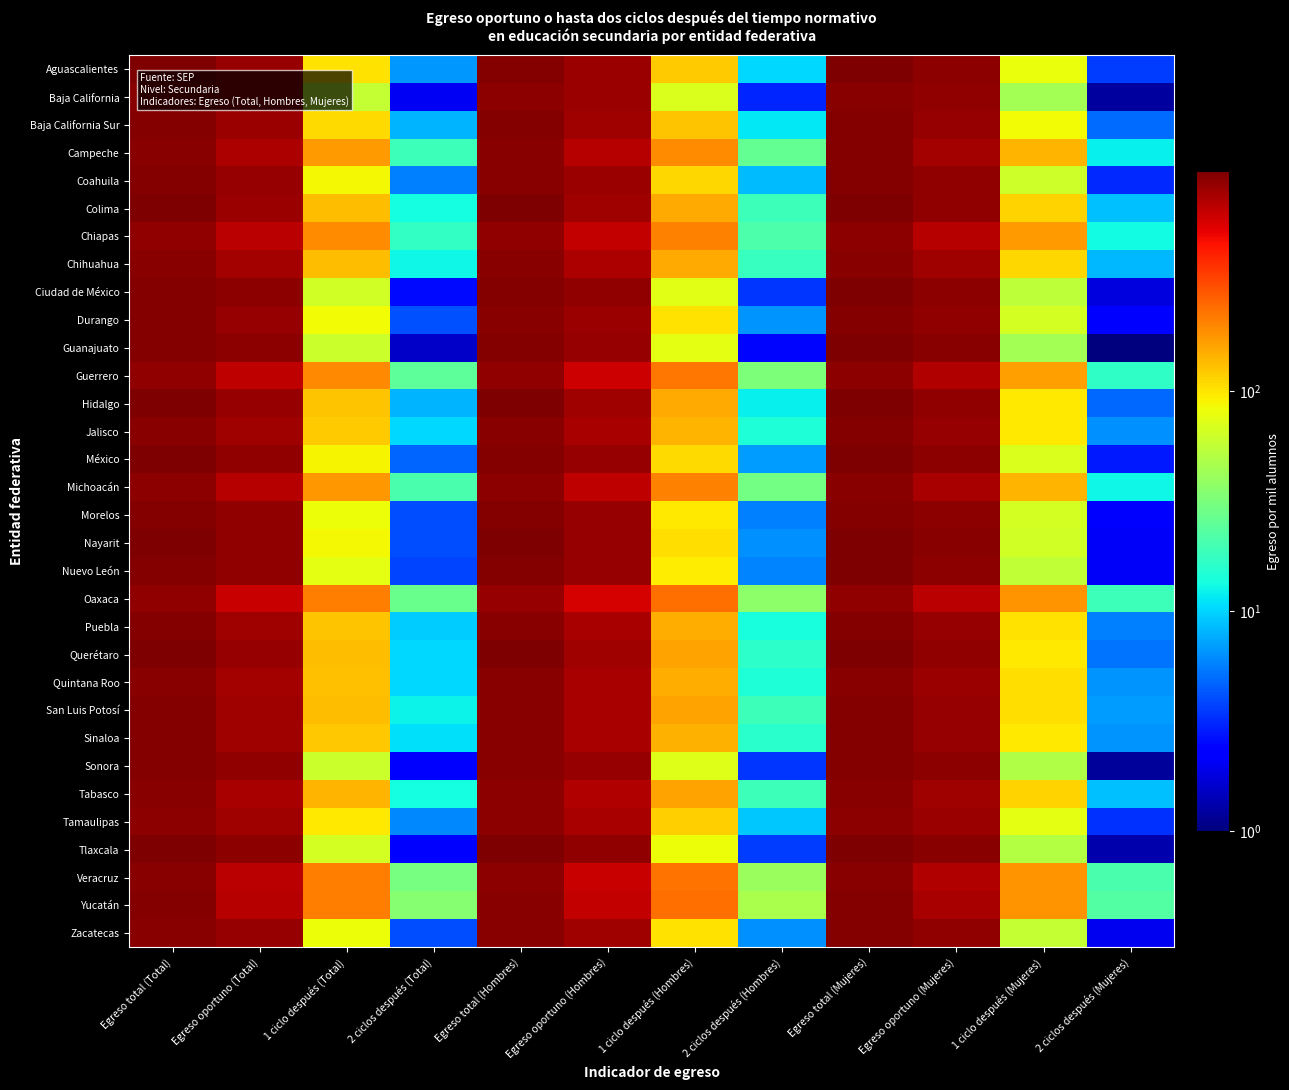

How many categories are shown in the chart?

12